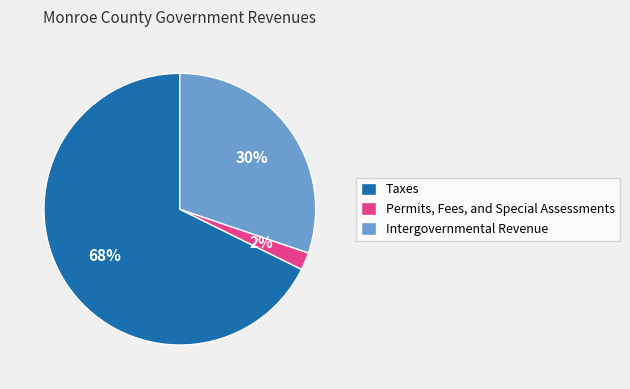

Which category has the biggest portion of the pie?

Taxes